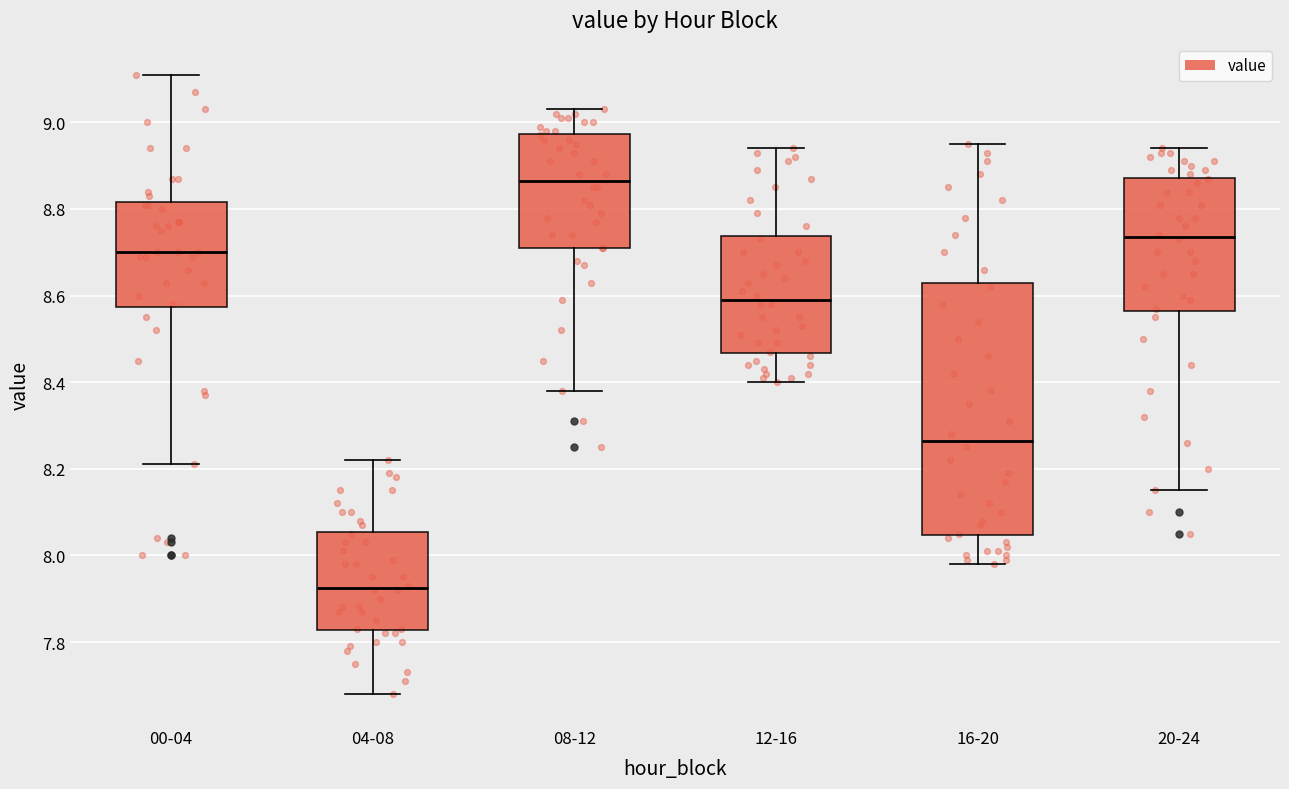

Which box is the tallest, from its lower edge to its upper edge?

16-20